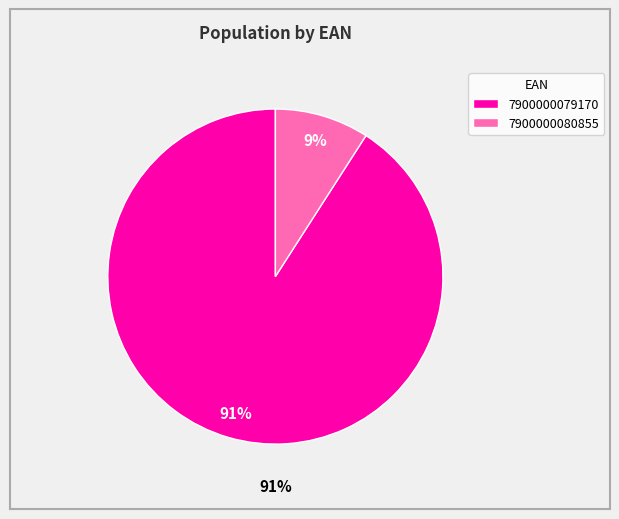

What percentage is the 7900000080855 slice, to the nearest percent?

9%